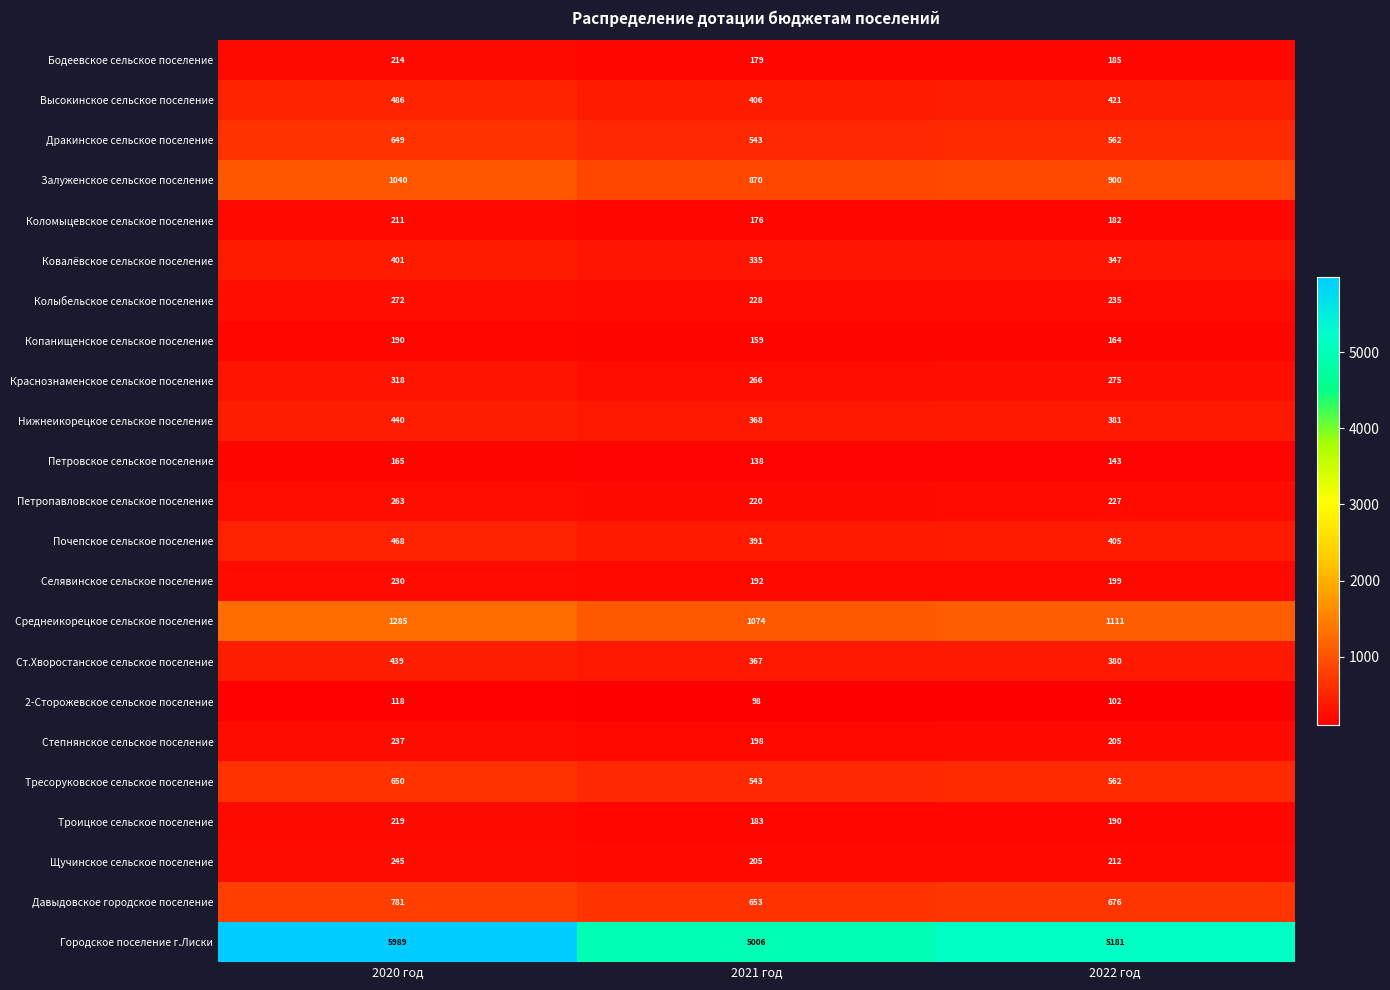

How many categories are shown in the chart?

3